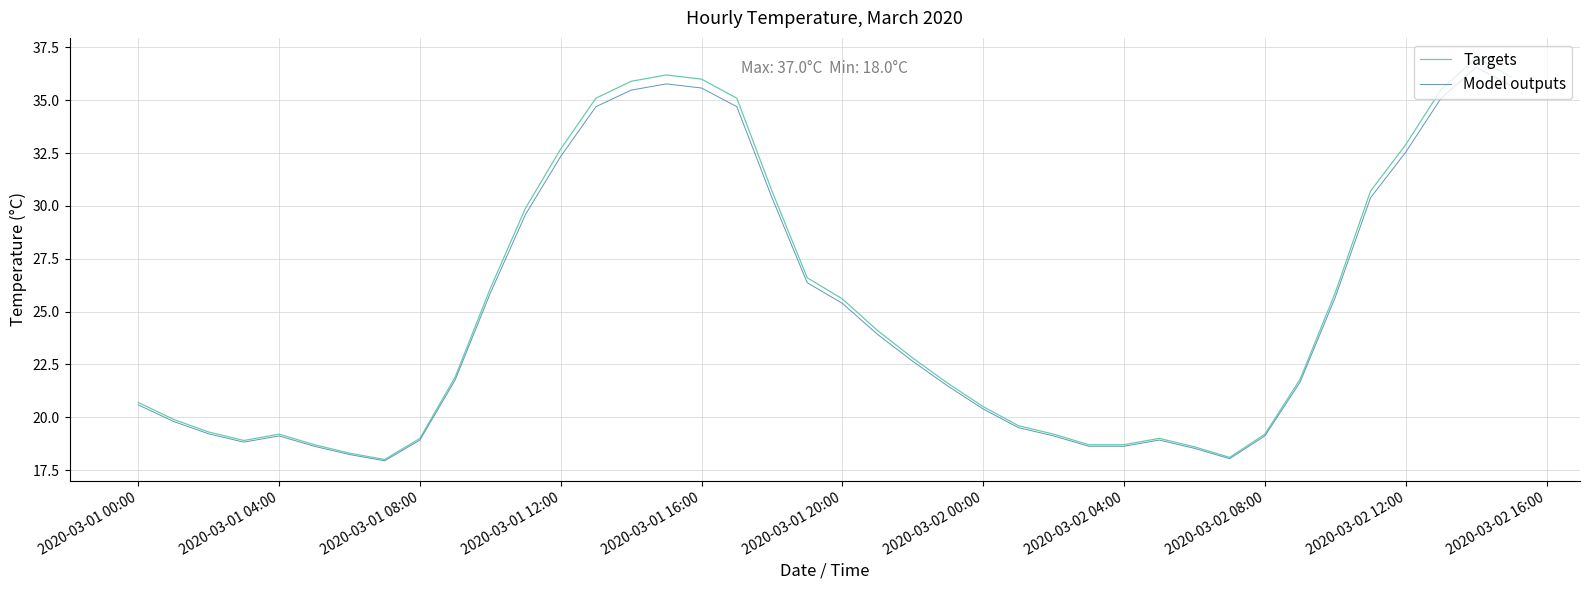

What is the maximum value for Model outputs?

36.6